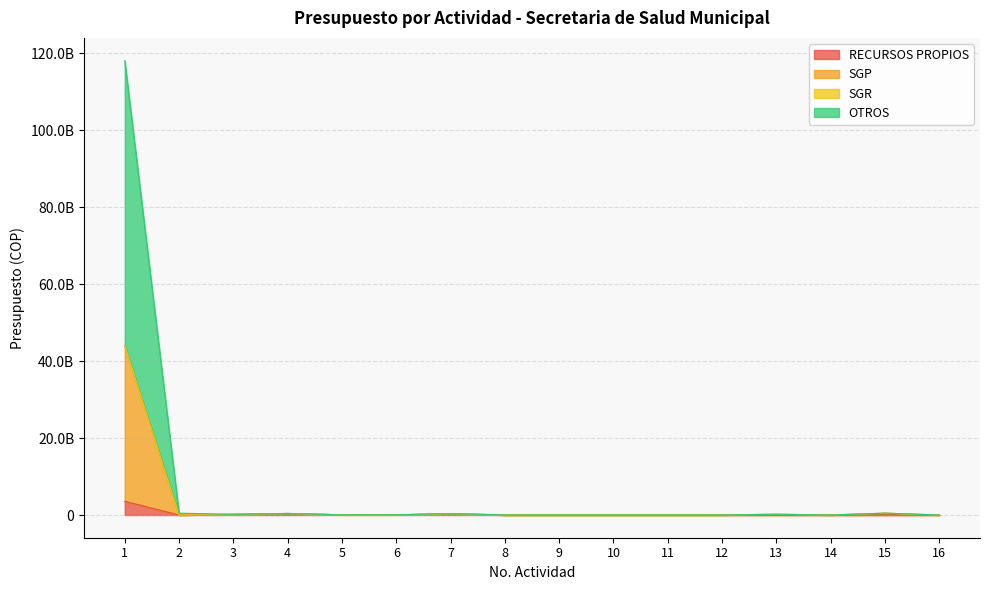

True or false: OTROS has more than 2 interior local peaks.

True